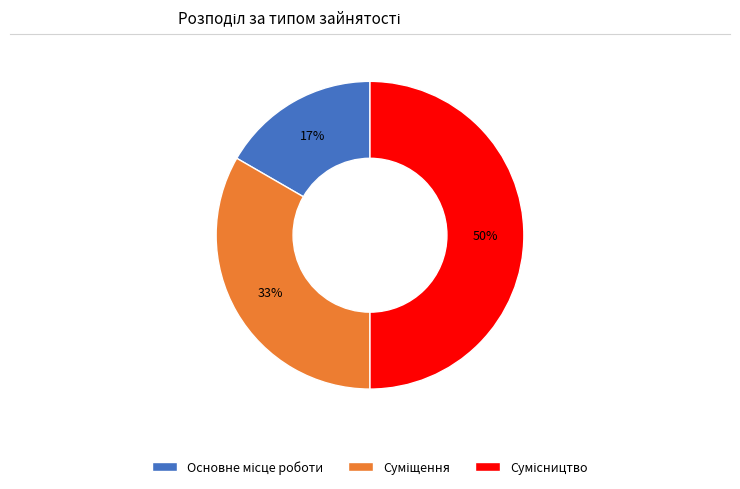

To the nearest percent, what is the difference between the largest and smallest slice percentages?

33%